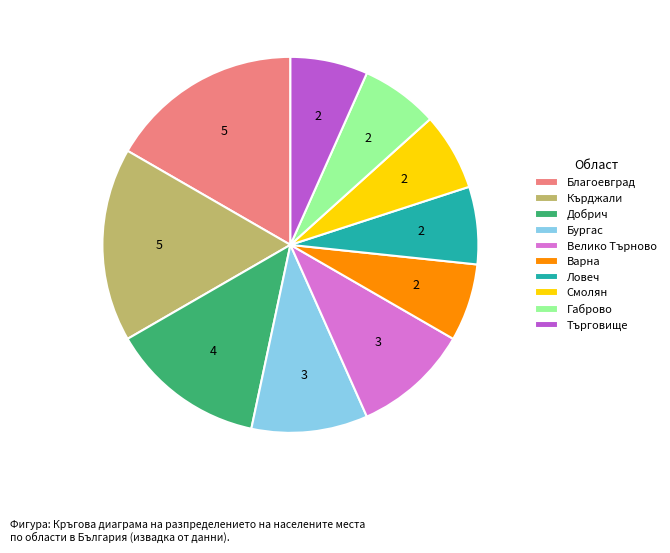

What is the ratio of the value at Добрич to the value at Варна?

2.0